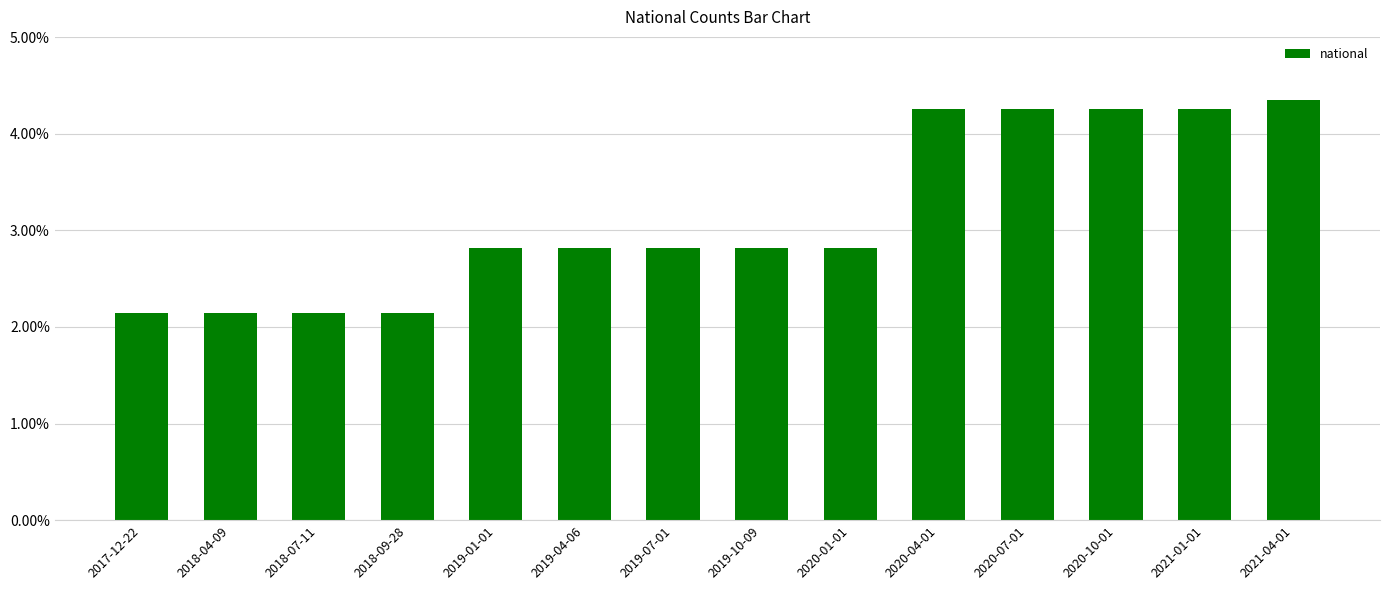

What is the change in value from 2017-12-22 to 2020-07-01?

+2.1